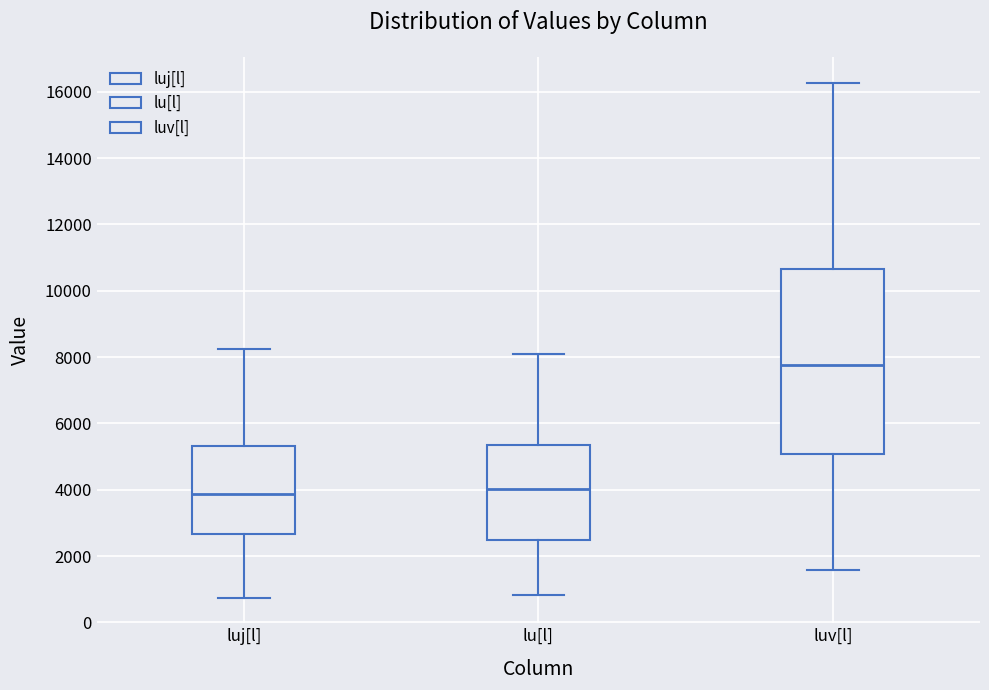

Which box is the tallest, from its lower edge to its upper edge?

luv[l]